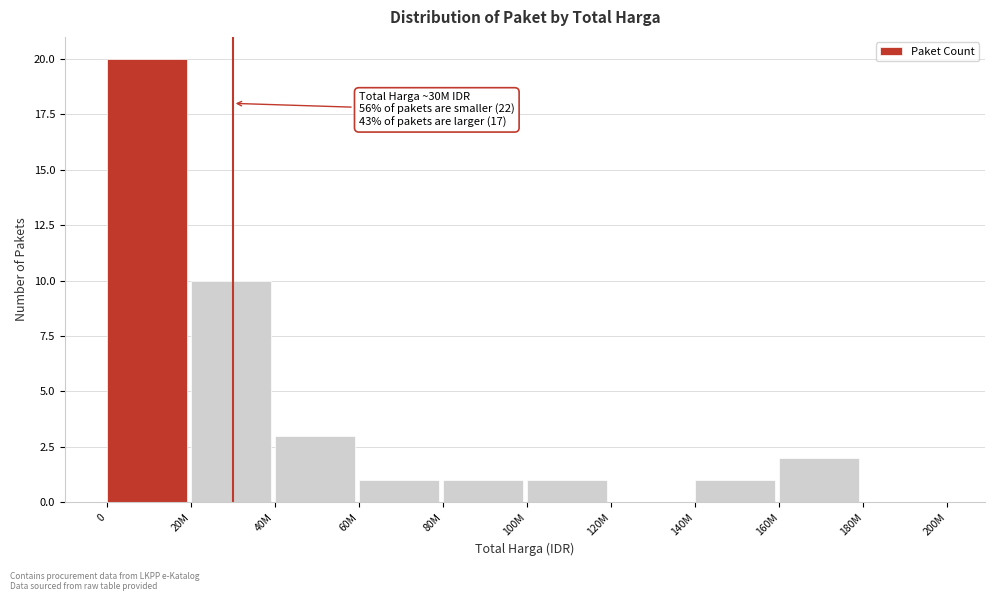

Reading right to left, extract all data points from this chart.

180M=0	160M=2	140M=1	120M=0	100M=1	80M=1	60M=1	40M=3	20M=10	0=20